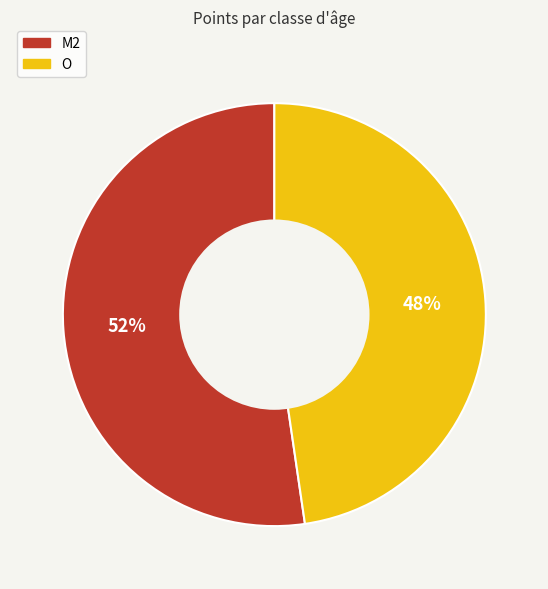

Does M2 account for over 50% of the chart?

Yes